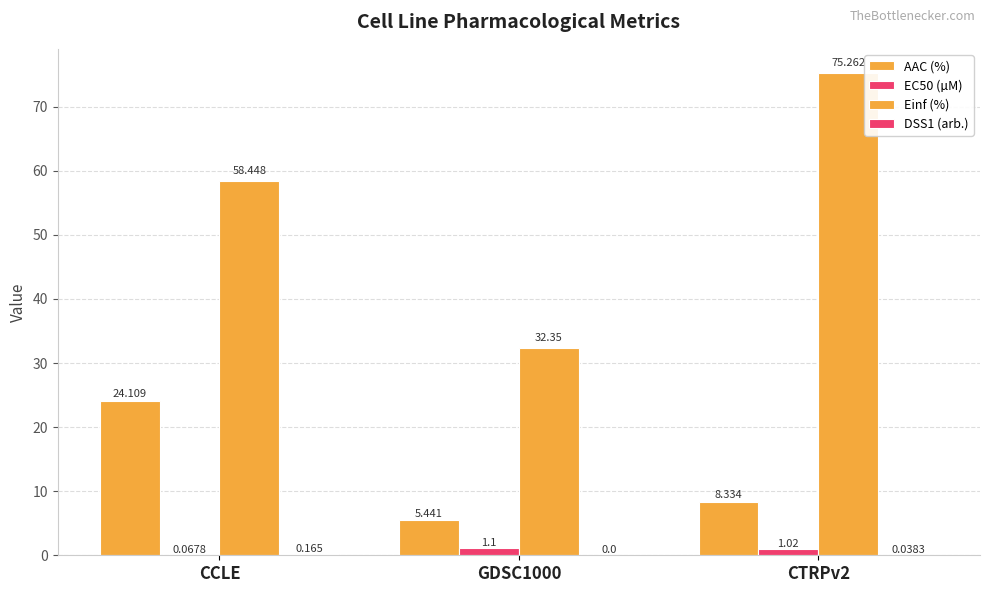

What position from the right is CCLE?

3